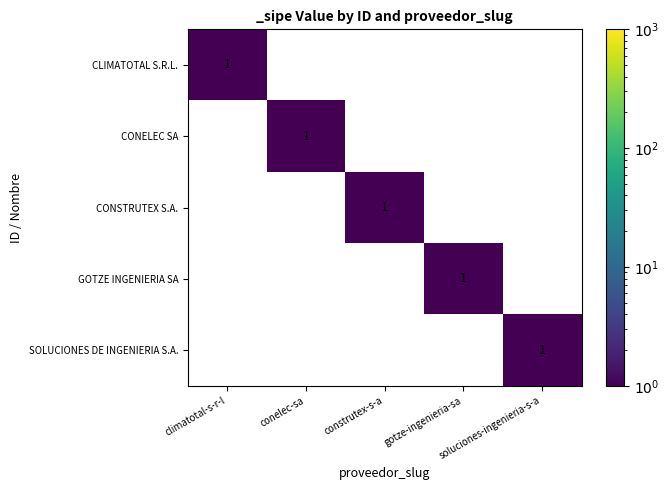

At how many categories does at least one series exceed 0?

5